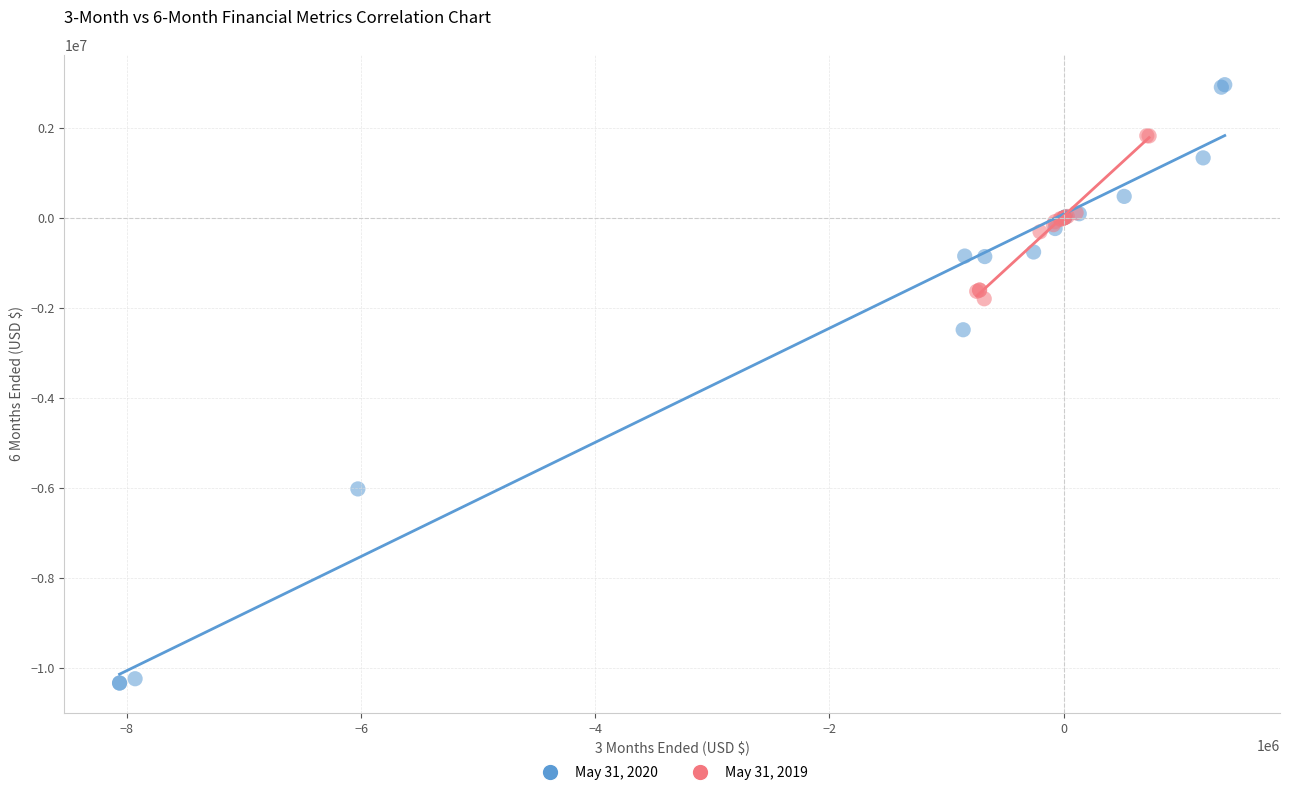

Which series contains the lowest Y value?

May 31, 2020